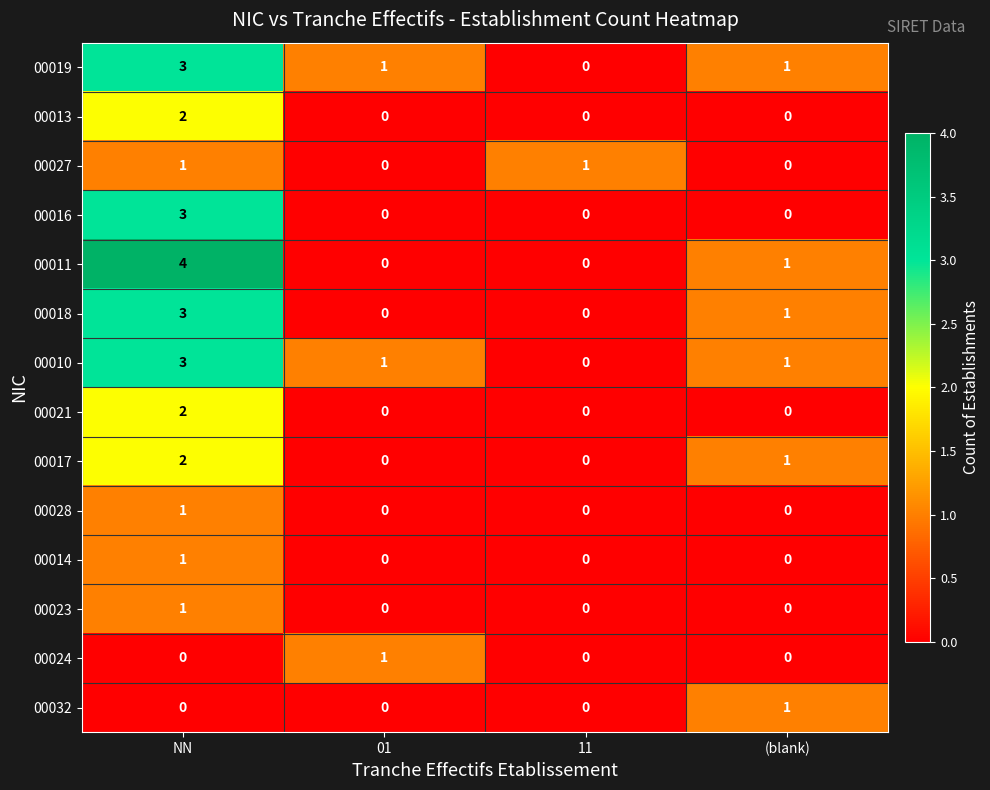

How many data points does each series have?

4